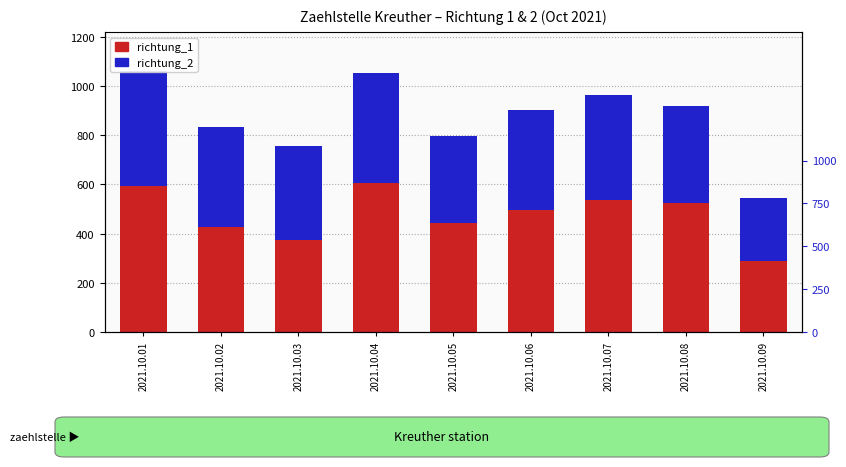

Reading left to right, transcribe all the data shown in this chart.

richtung_1: 593	428	373	604	444	497	535	524	288
richtung_2: 468	406	382	451	353	407	429	396	259